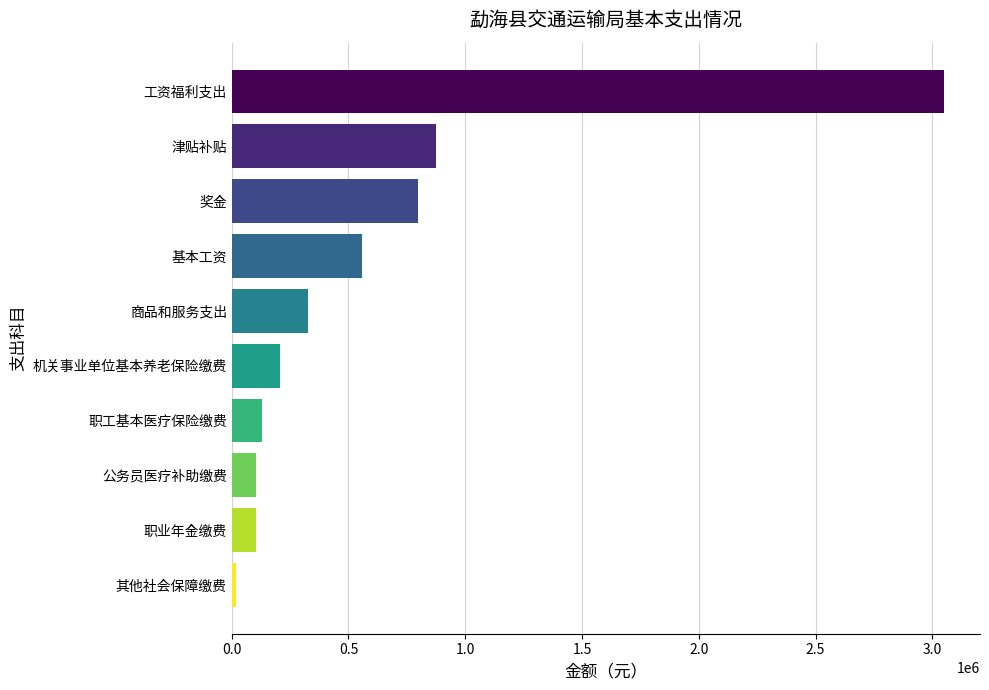

Are the bars horizontal?

Yes